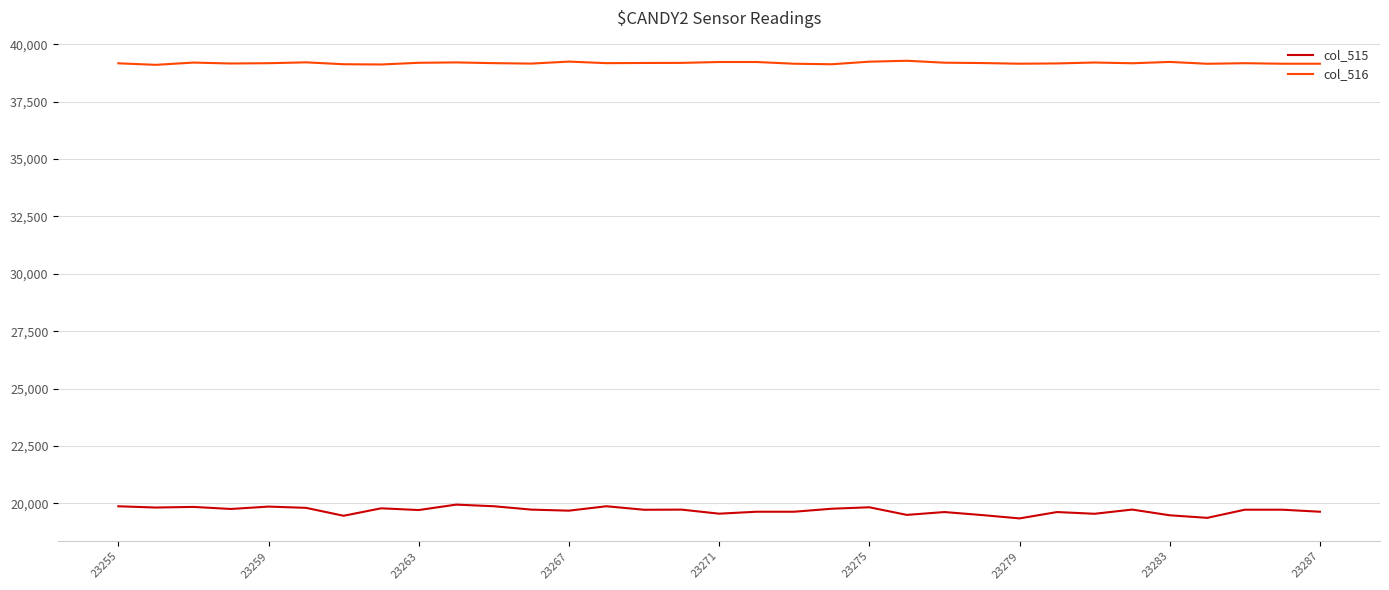

What is the minimum value for col_515?

19338